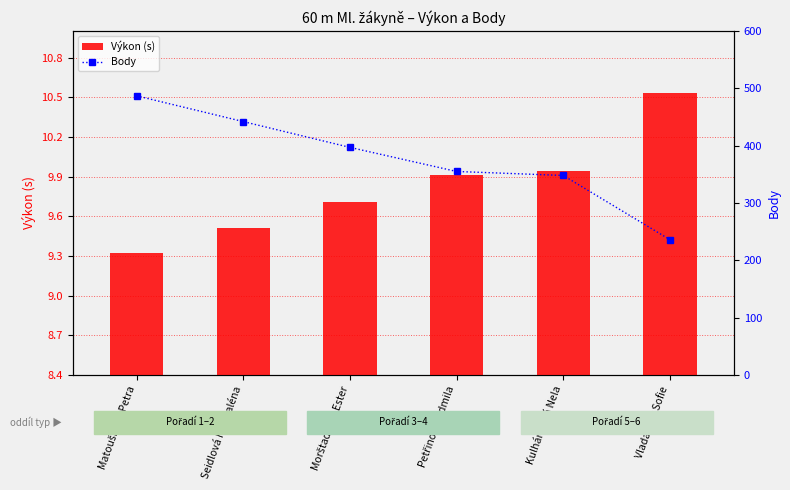

At how many categories does at least one series exceed 62?

6